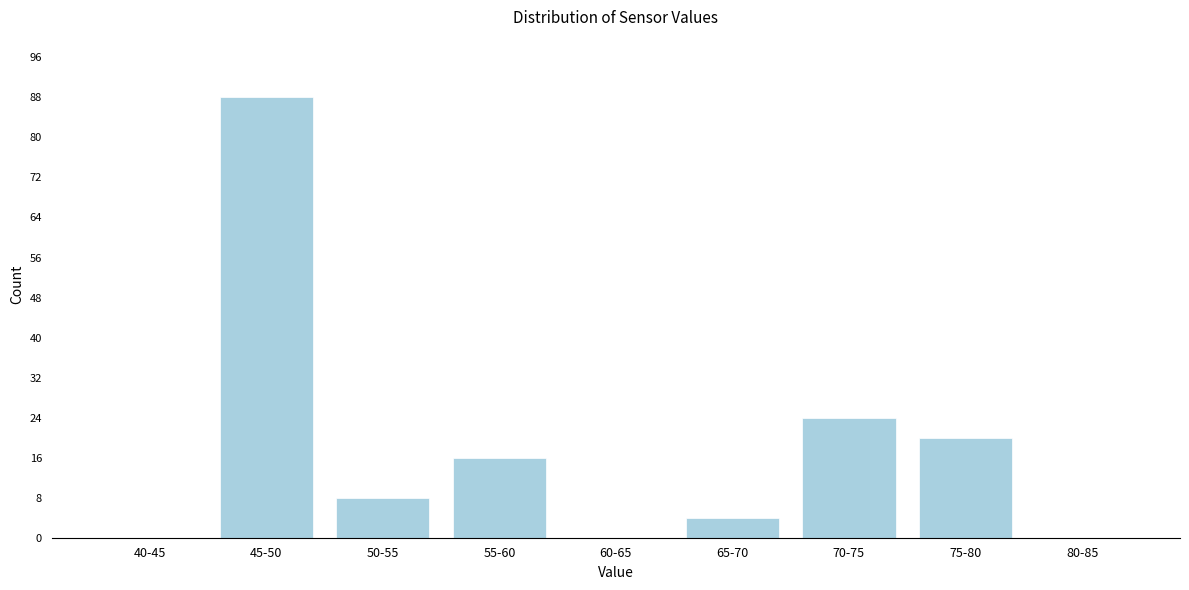

Reading left to right, extract all data points from this chart.

40-45=0	45-50=88	50-55=8	55-60=16	60-65=0	65-70=4	70-75=24	75-80=20	80-85=0